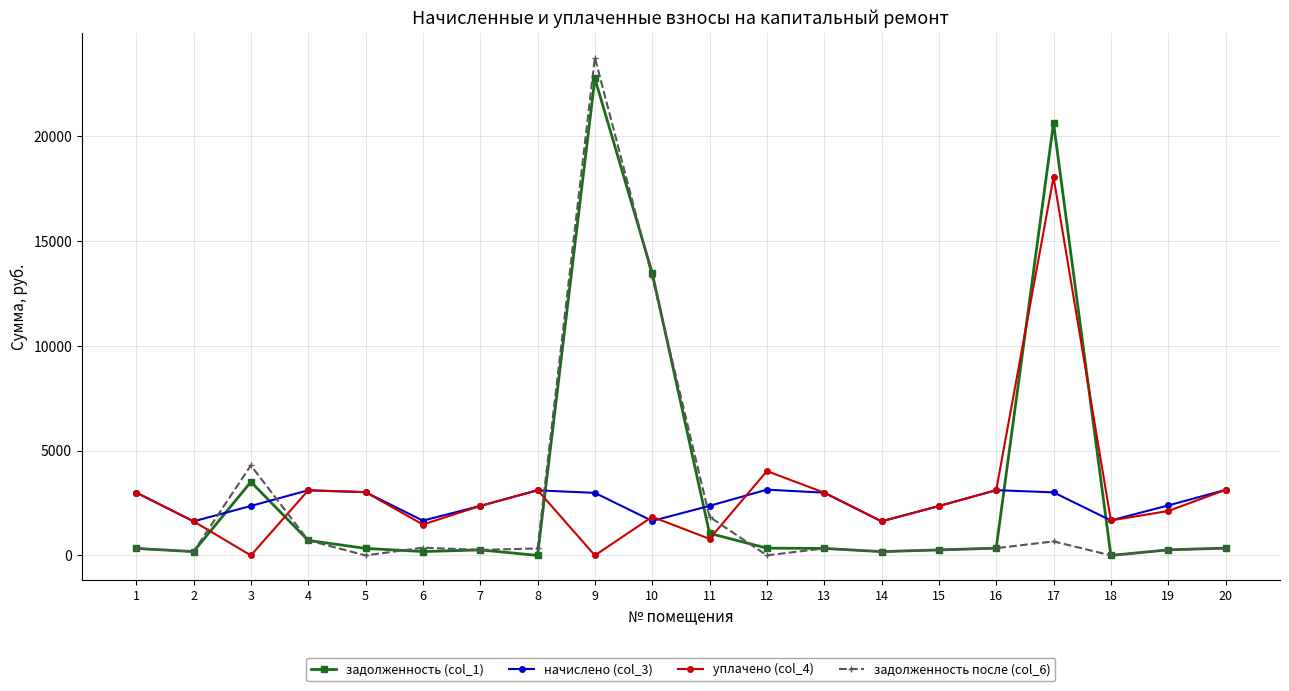

True or false: задолженность после (col_6) has more than 1 points higher than both neighbors.

True